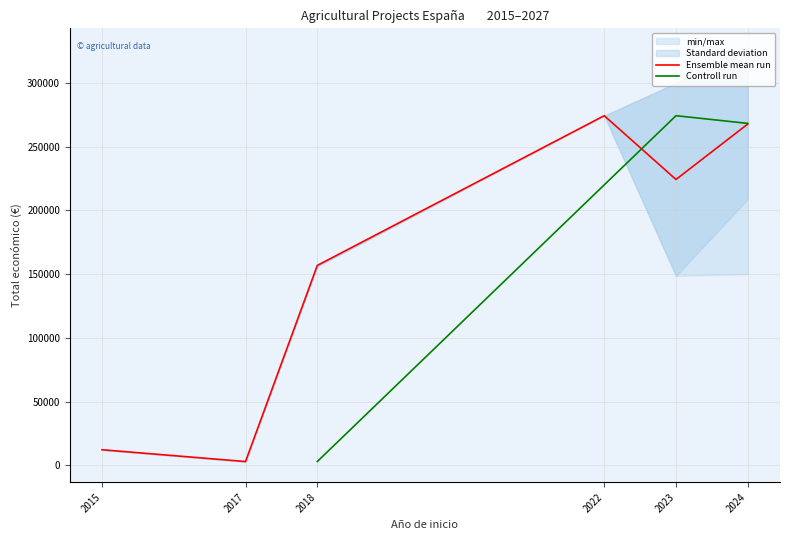

In Año de finalización, how many points are lower than both neighbors (excluding endpoints)?

1